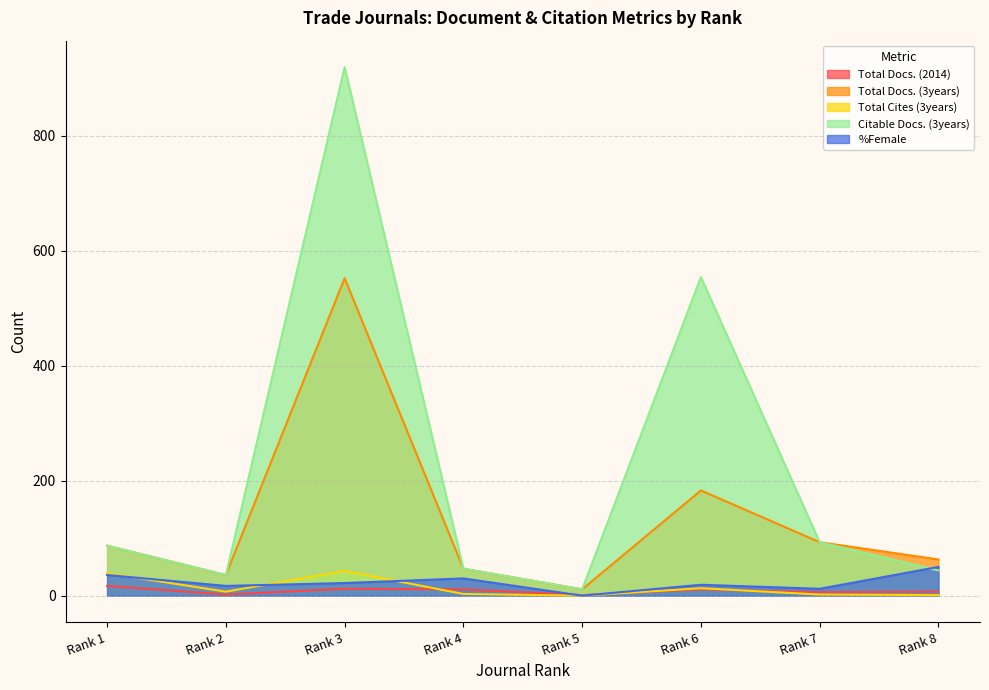

Reading left to right, what are all the values shown in this chart?

Total Docs. (2014): Rank 1=17	Rank 2=2	Rank 3=12	Rank 4=11	Rank 5=1	Rank 6=11	Rank 7=6	Rank 8=7
Total Docs. (3years): Rank 1=87	Rank 2=36	Rank 3=552	Rank 4=47	Rank 5=11	Rank 6=183	Rank 7=93	Rank 8=63
Total Cites (3years): Rank 1=39	Rank 2=7	Rank 3=43	Rank 4=3	Rank 5=0	Rank 6=13	Rank 7=2	Rank 8=1
Citable Docs. (3years): Rank 1=87	Rank 2=36	Rank 3=919	Rank 4=47	Rank 5=11	Rank 6=554	Rank 7=93	Rank 8=44
%Female: Rank 1=36	Rank 2=17	Rank 3=22	Rank 4=30	Rank 5=0	Rank 6=19	Rank 7=12	Rank 8=50